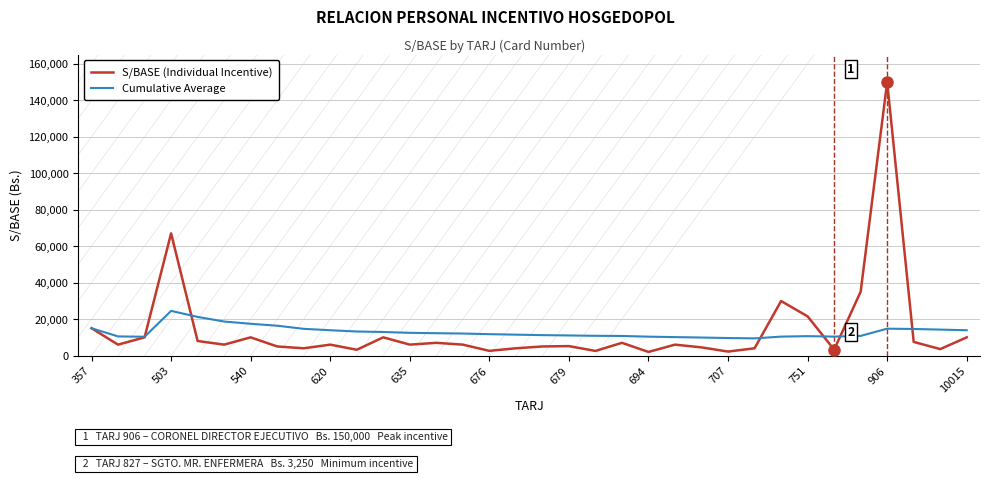

How many categories are shown in the chart?

34